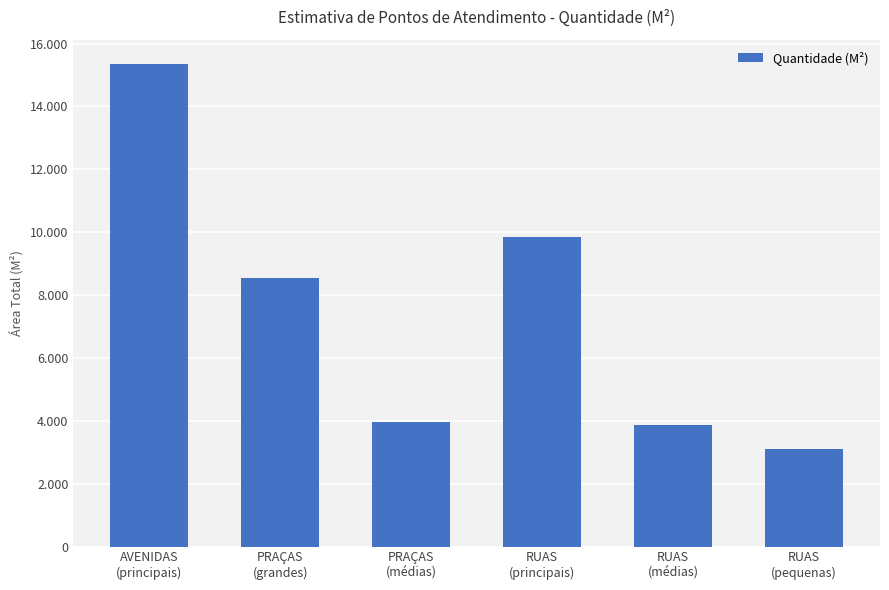

How many data points does each series have?

6